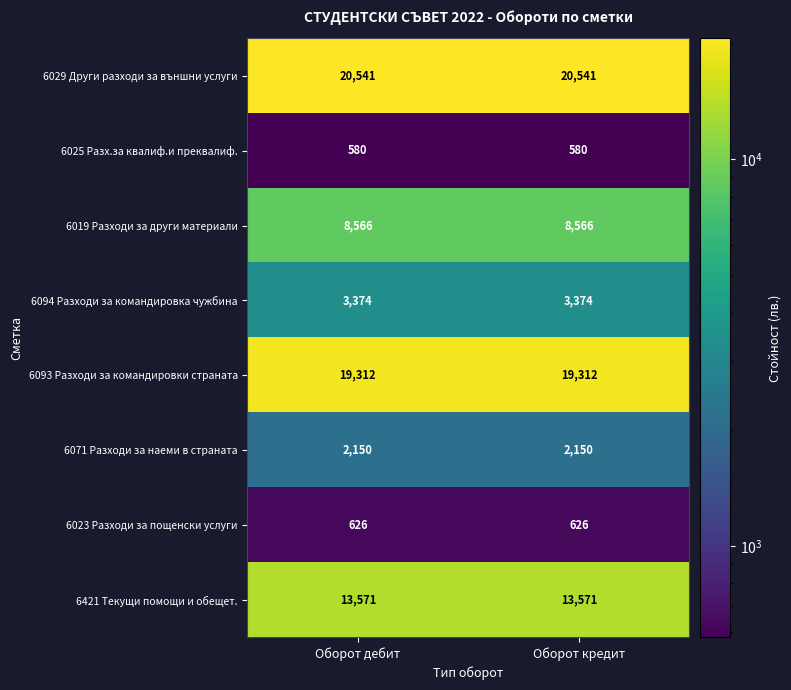

Rank the series at Оборот кредит from lowest to highest value.

6025 Разх.за квалиф.и преквалиф., 6023 Разходи за пощенски услуги, 6071 Разходи за наеми в страната, 6094 Разходи за командировка чужбина, 6019 Разходи за други материали, 6421 Текущи помощи и обещет., 6093 Разходи за командировки страната, 6029 Други разходи за външни услуги